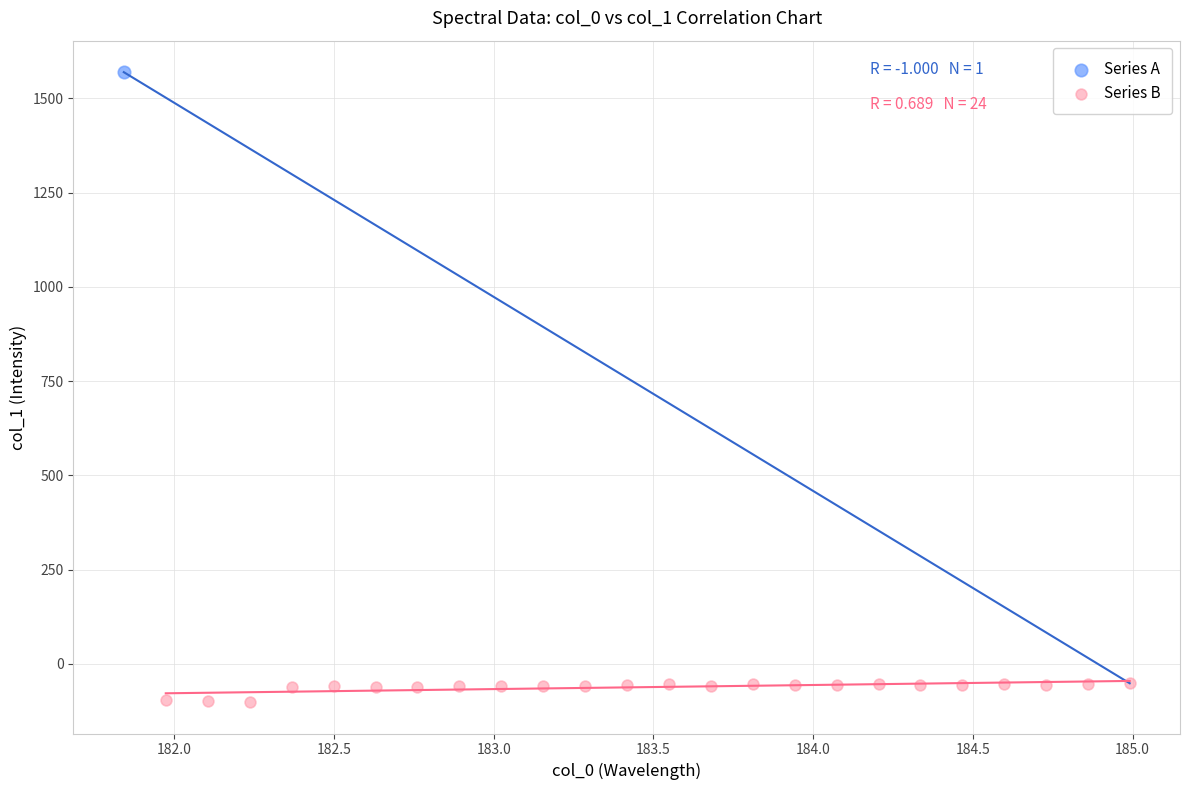

What are all the series names shown in the legend?

Series A, Series B